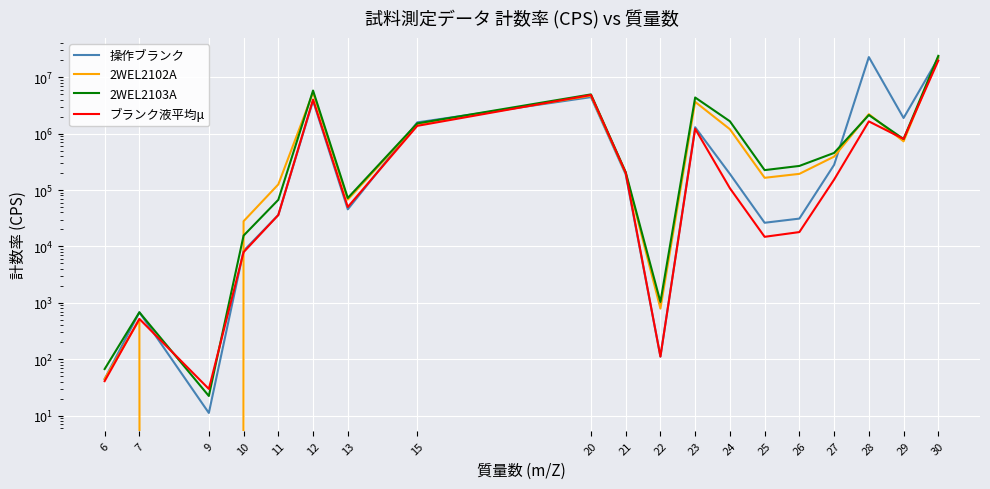

Reading left to right, extract all data points from this chart.

操作ブランク: 44.5	678.0	11.1	8338.2	36108.7	3827108.5	45457.9	1584809.5	4444857.8	189625.3	111.2	1299473.5	193094.6	26274.9	31142.1	279660.8	22828051.6	1894903.7	21918079.0
2WEL2102A: 44.5	500.2	0.0	27967.3	125886.7	5358311.5	67656.0	1479958.7	4729434.0	200450.1	789.2	3660994.2	1198933.1	164842.3	193574.1	391492.2	2219261.9	730288.8	22922481.6
2WEL2103A: 66.7	678.0	22.2	15546.0	67099.9	5817076.2	72221.9	1522166.0	4967235.3	207672.4	1033.7	4379159.9	1658184.9	225584.5	267632.9	455315.1	2140774.8	803583.1	23996692.7
ブランク液平均μ: 40.8	518.7	29.6	7897.1	36057.1	4029967.1	50058.3	1375713.5	4854936.7	203324.3	111.2	1219942.2	107683.2	14797.1	17960.8	153232.4	1650663.3	806736.0	19808301.0